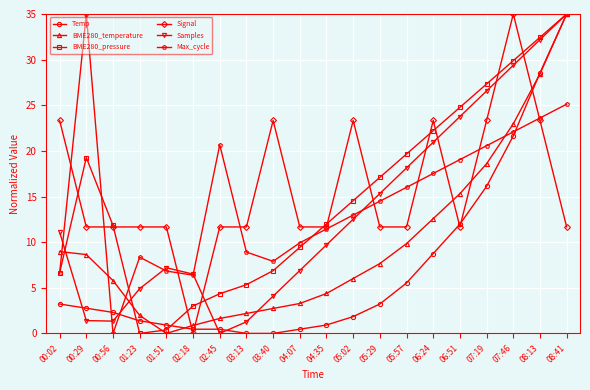

The value of BME280_pressure at 01:51 is 0.4. True or false?

True